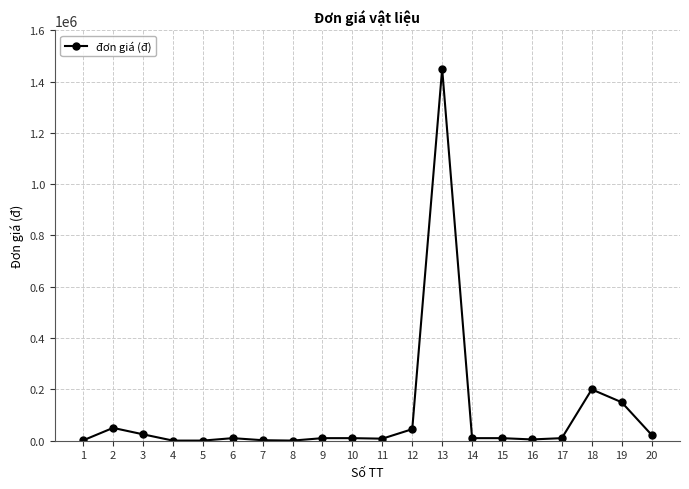

True or false: the data has more than 2 interior local peaks.

True